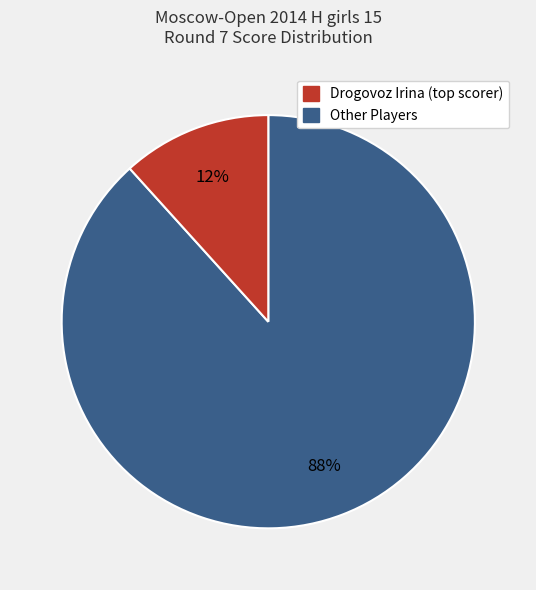

Is there any slice that represents more than half of the pie?

Yes